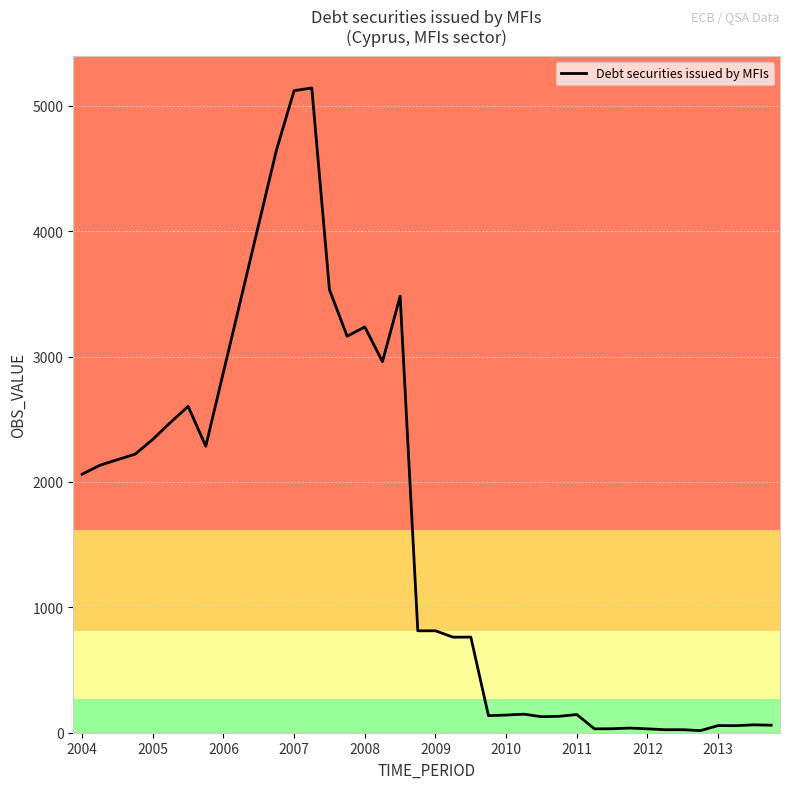

What is the greatest value displayed?

5143